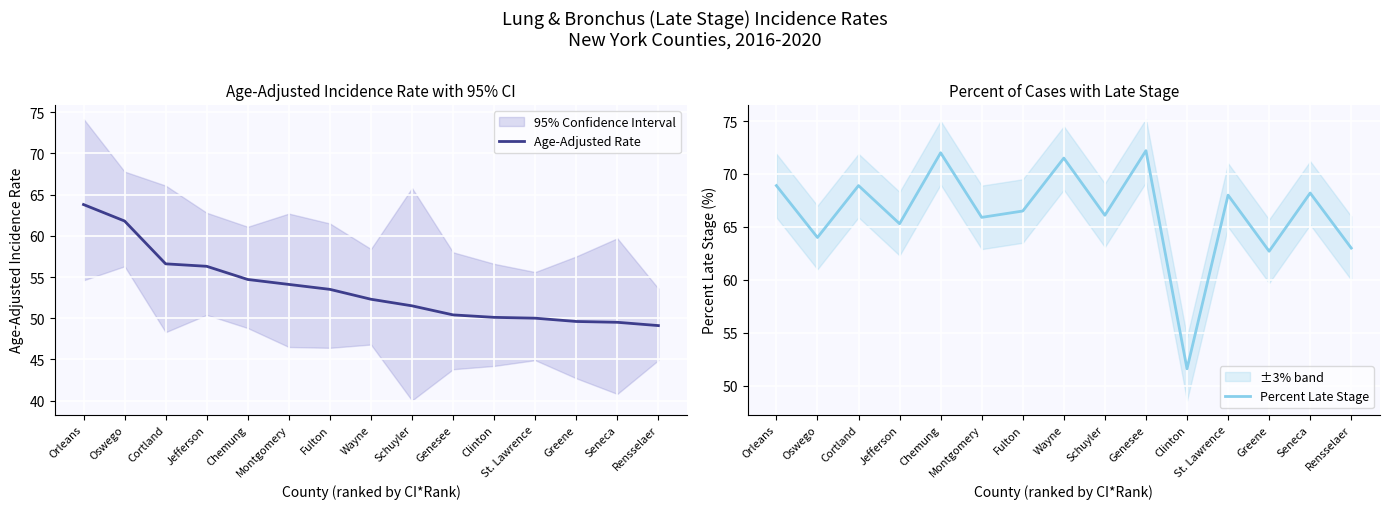

Count the number of categories in the chart.

15